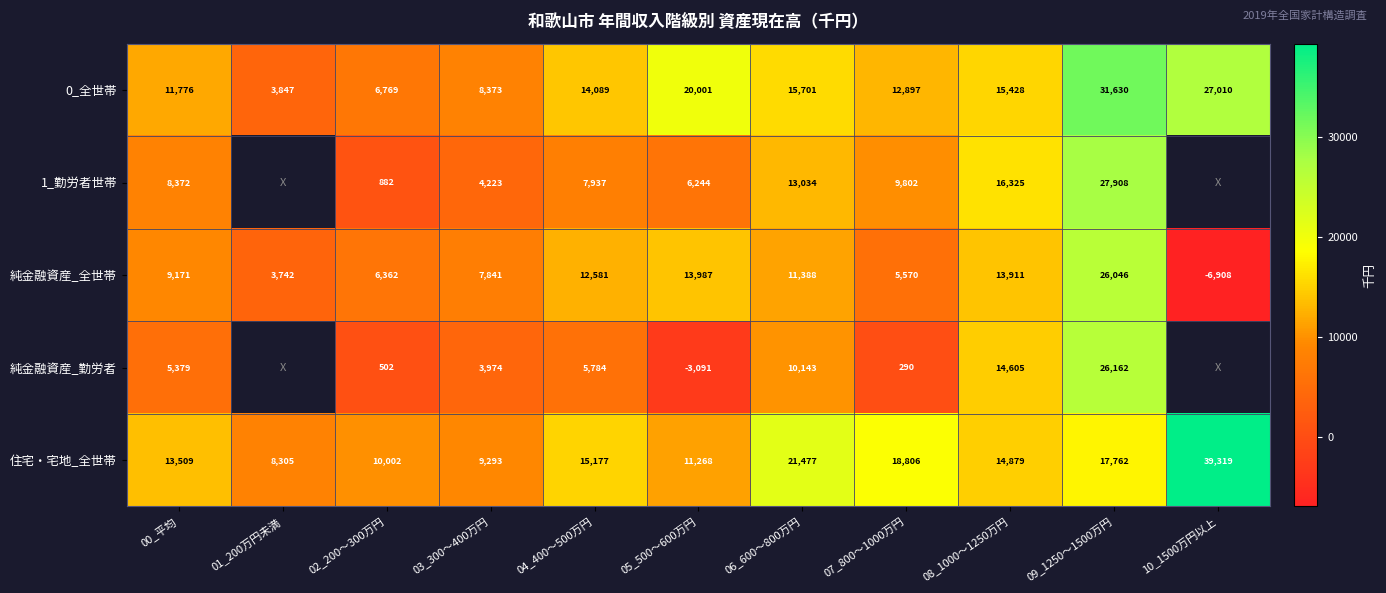

The value of 0_全世帯 at 04_400～500万円 is 24987. True or false?

False